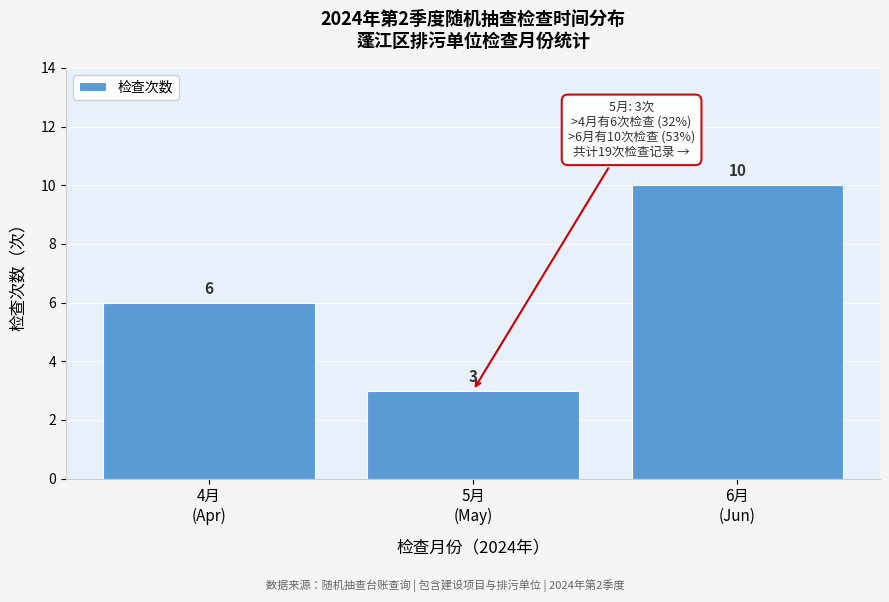

Reading left to right, list all the values displayed in this chart.

6	3	10